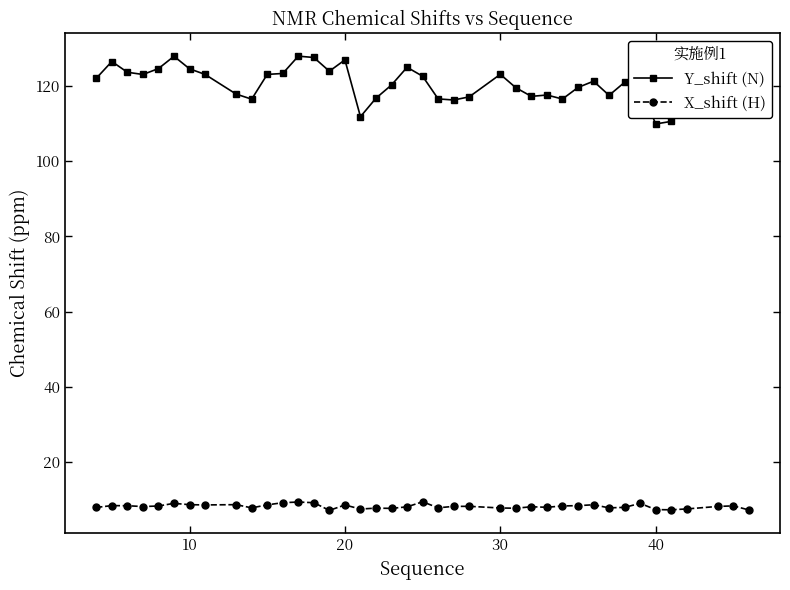

Is this an area chart (filled region under the line)?

No